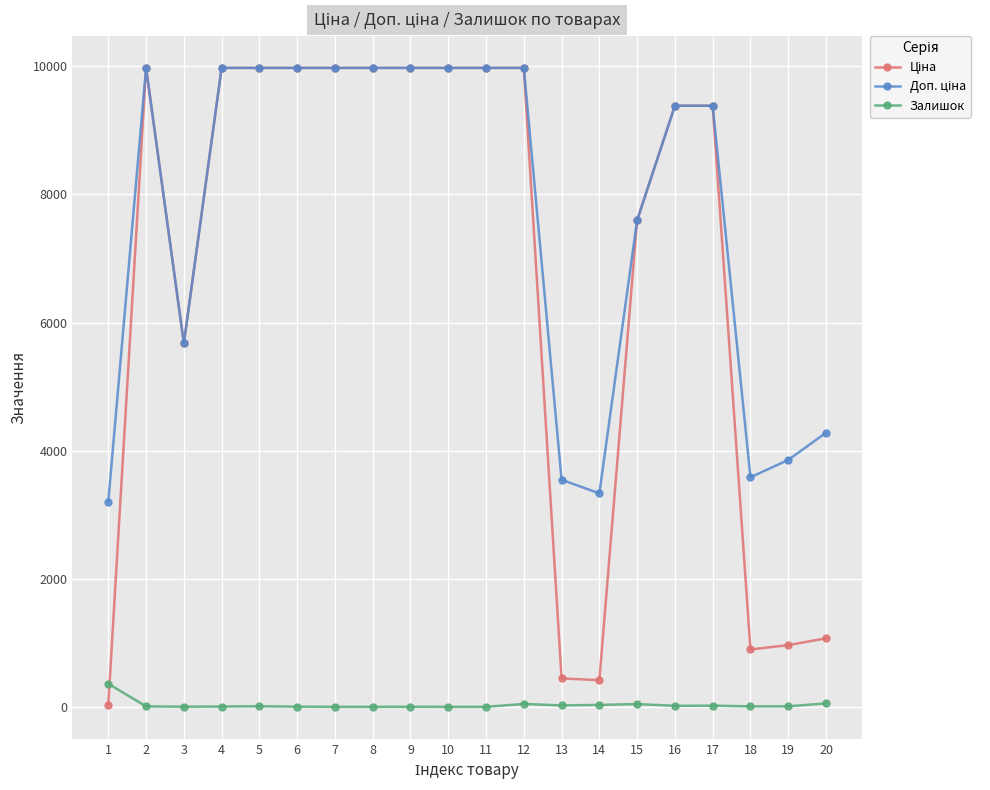

What is the greatest value displayed?

9975.0